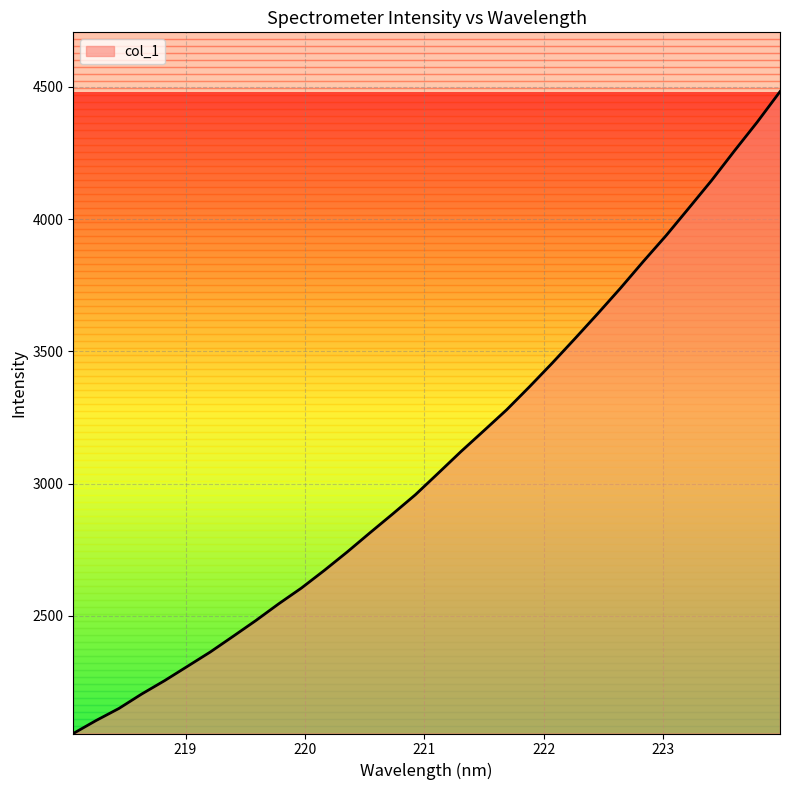

What is the smallest value displayed?

2055.8